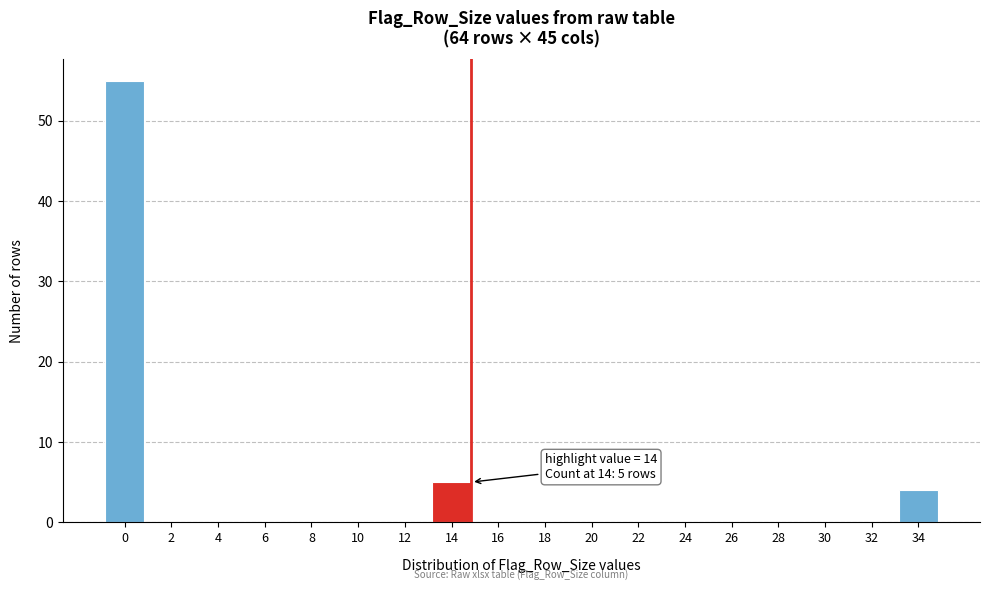

Reading left to right, transcribe all the data shown in this chart.

0=55	2=0	4=0	6=0	8=0	10=0	12=0	14=5	16=0	18=0	20=0	22=0	24=0	26=0	28=0	30=0	32=0	34=4